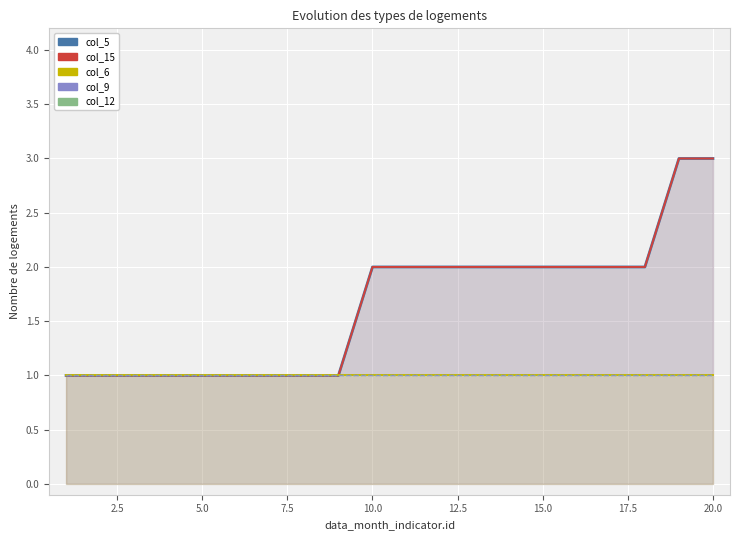

What is the smallest value displayed?

1